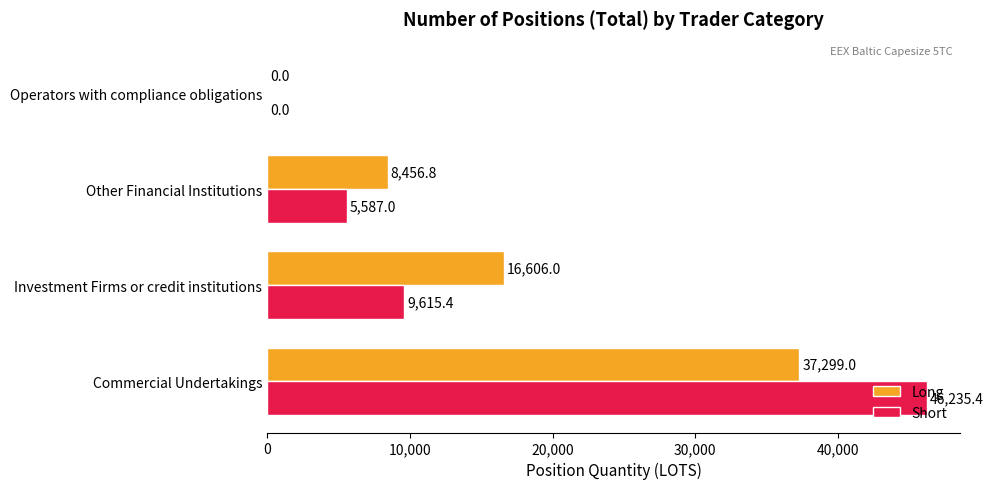

The Short series shows 9615.4 at Investment Firms or credit institutions. True or false?

True